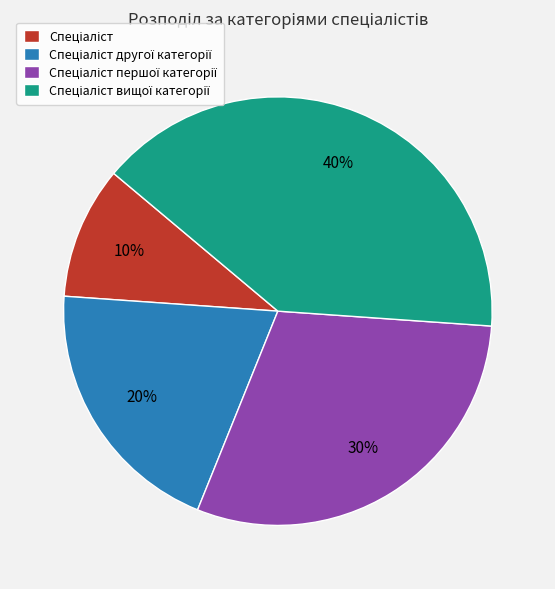

To the nearest percent, what is the difference between the largest and smallest slice percentages?

30%